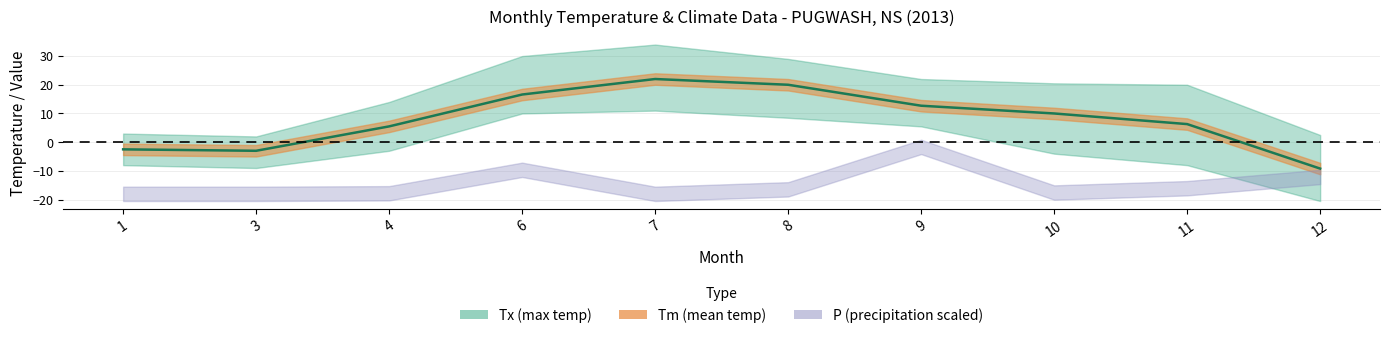

Reading left to right, extract all data points from this chart.

1=-2.5	3=-3.0	4=5.5	6=16.6	7=22.0	8=20.0	9=12.7	10=10.0	11=6.3	12=-9.2